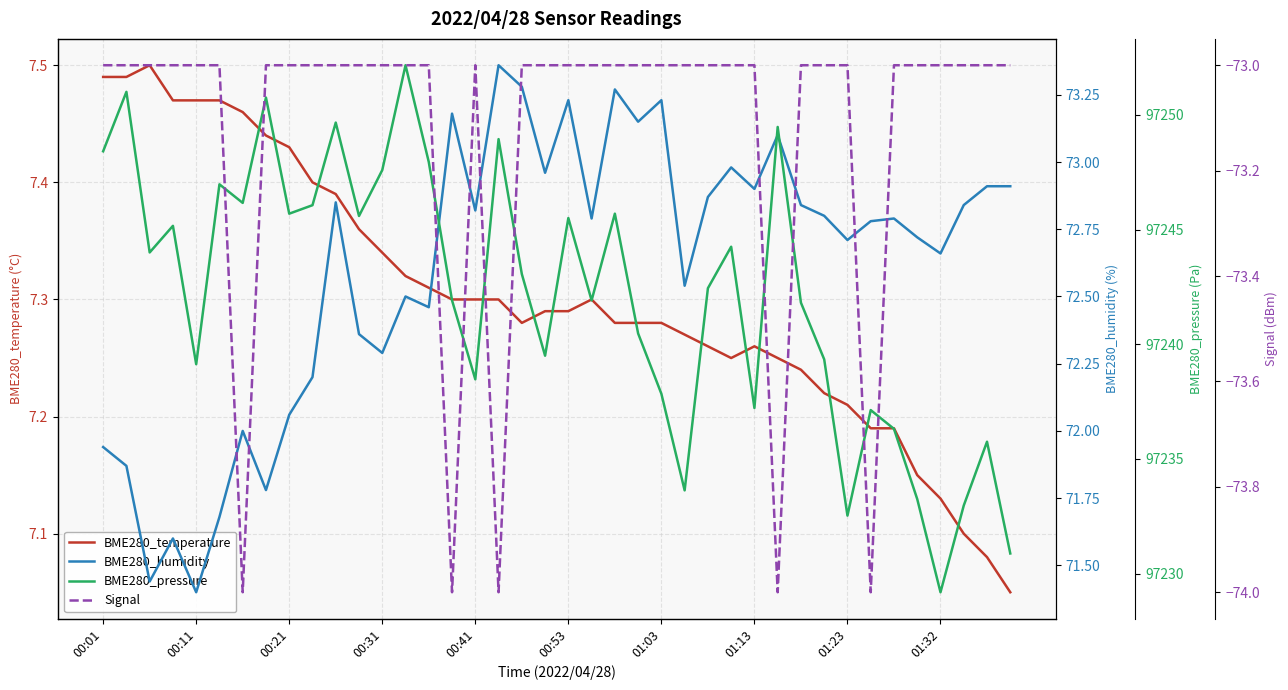

What position from the right is 21?

19